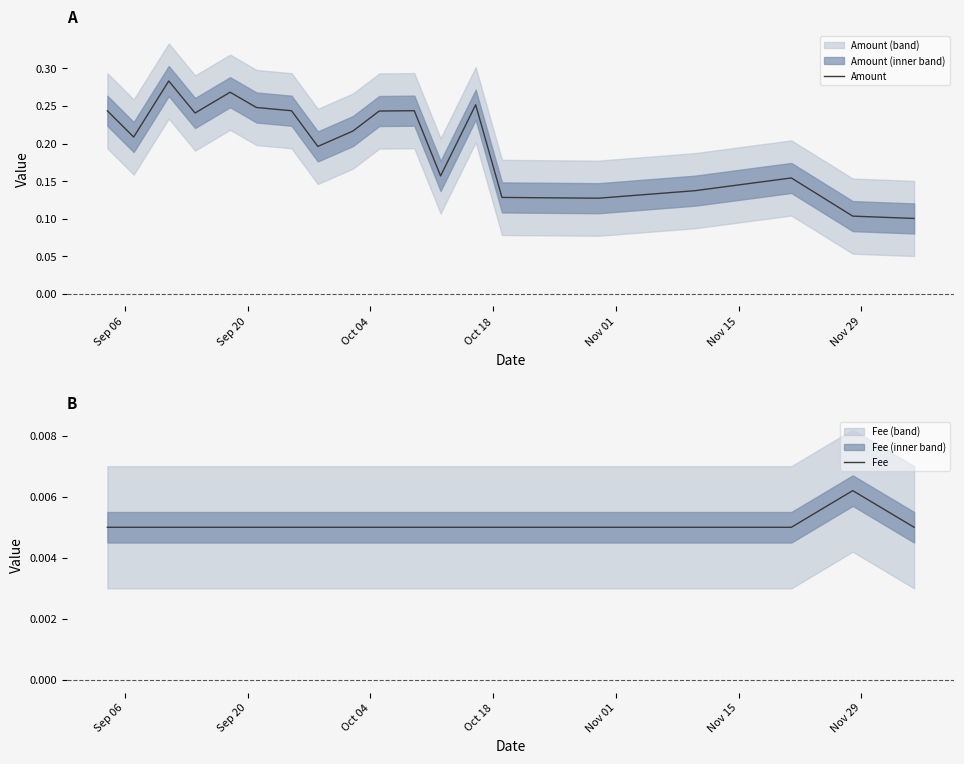

Count the Fee values in the range 0 to 1.

19